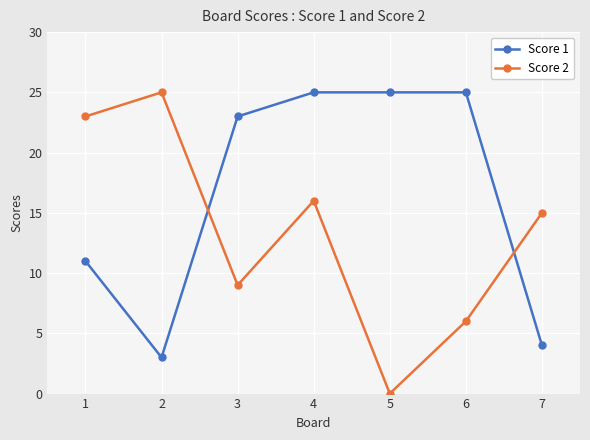

What is the difference between the second highest and second lowest values in the Score 1 series?

21